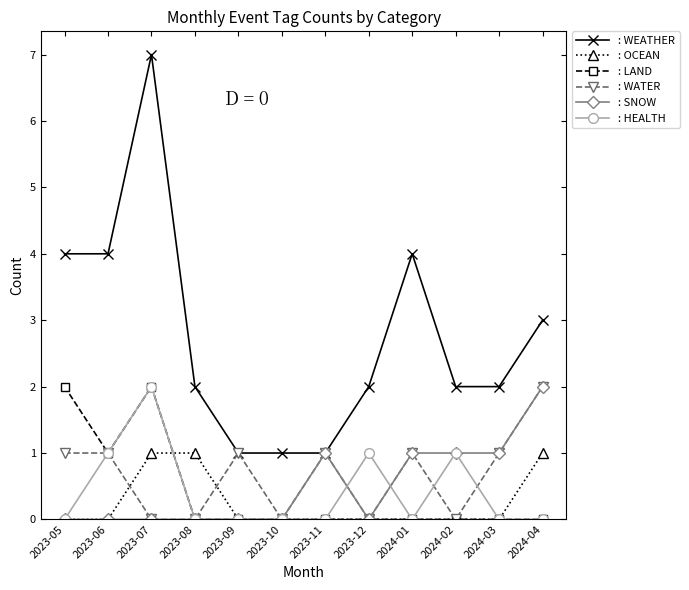

What position from the right is 2023-06?

11